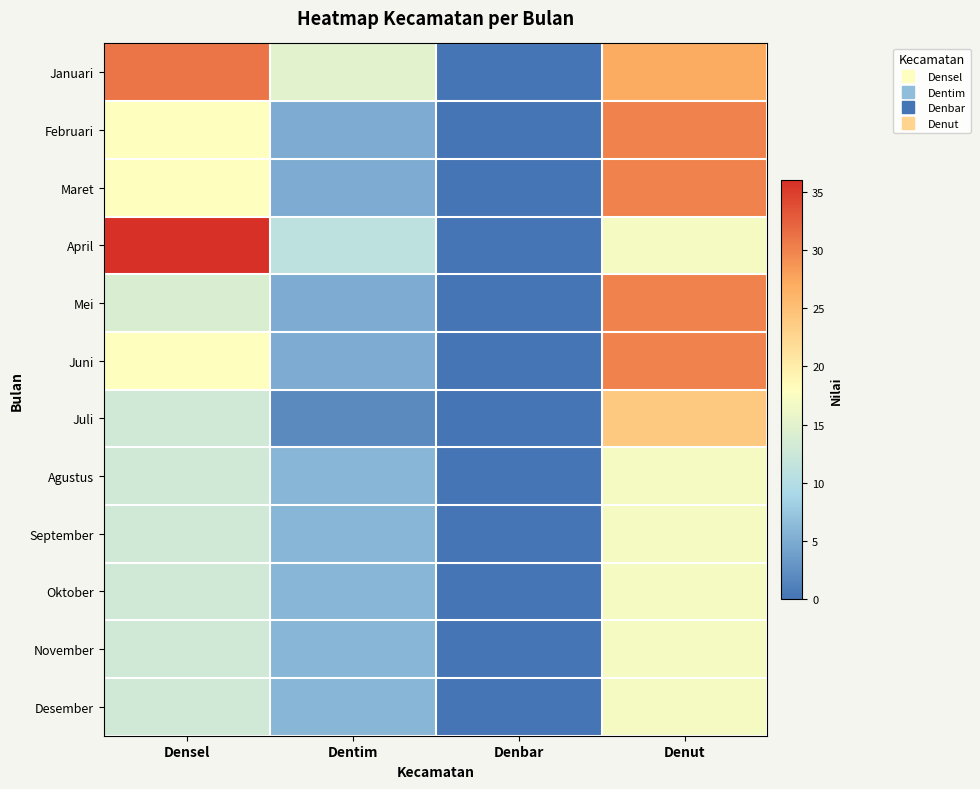

At which category is the sum across all series the highest?

Denut